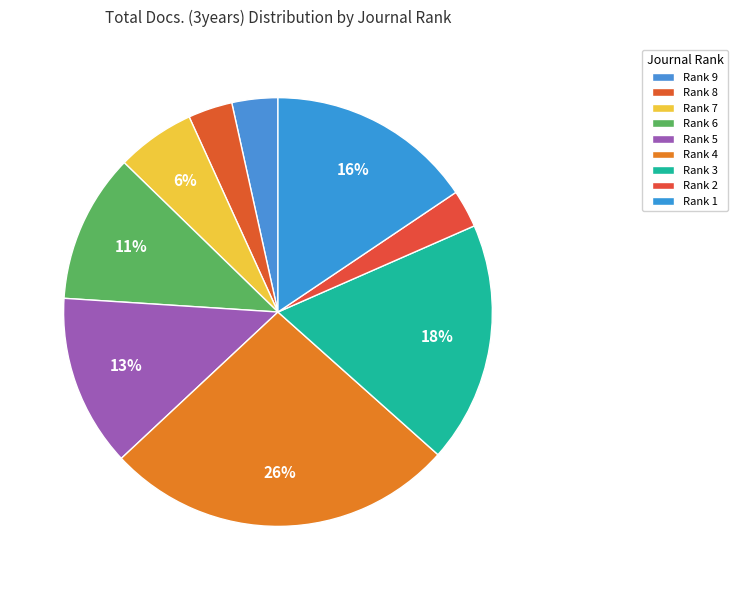

How much of the chart is everything except Rank 9?

96.5%